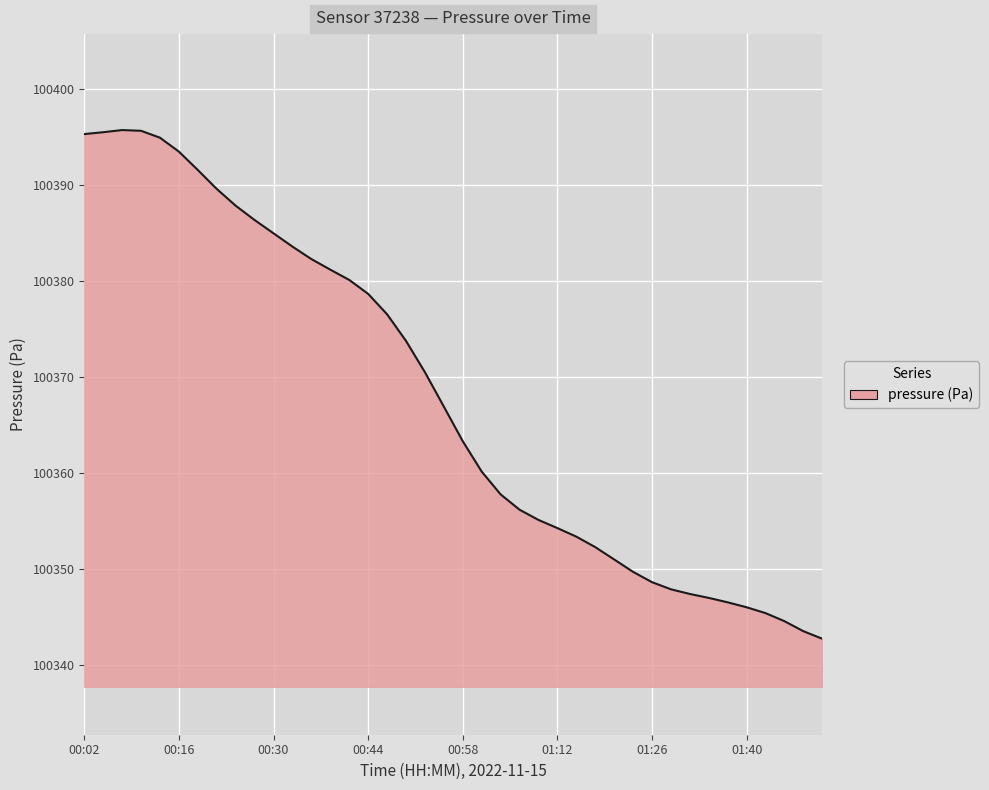

What is the maximum value shown in the chart?

100395.7